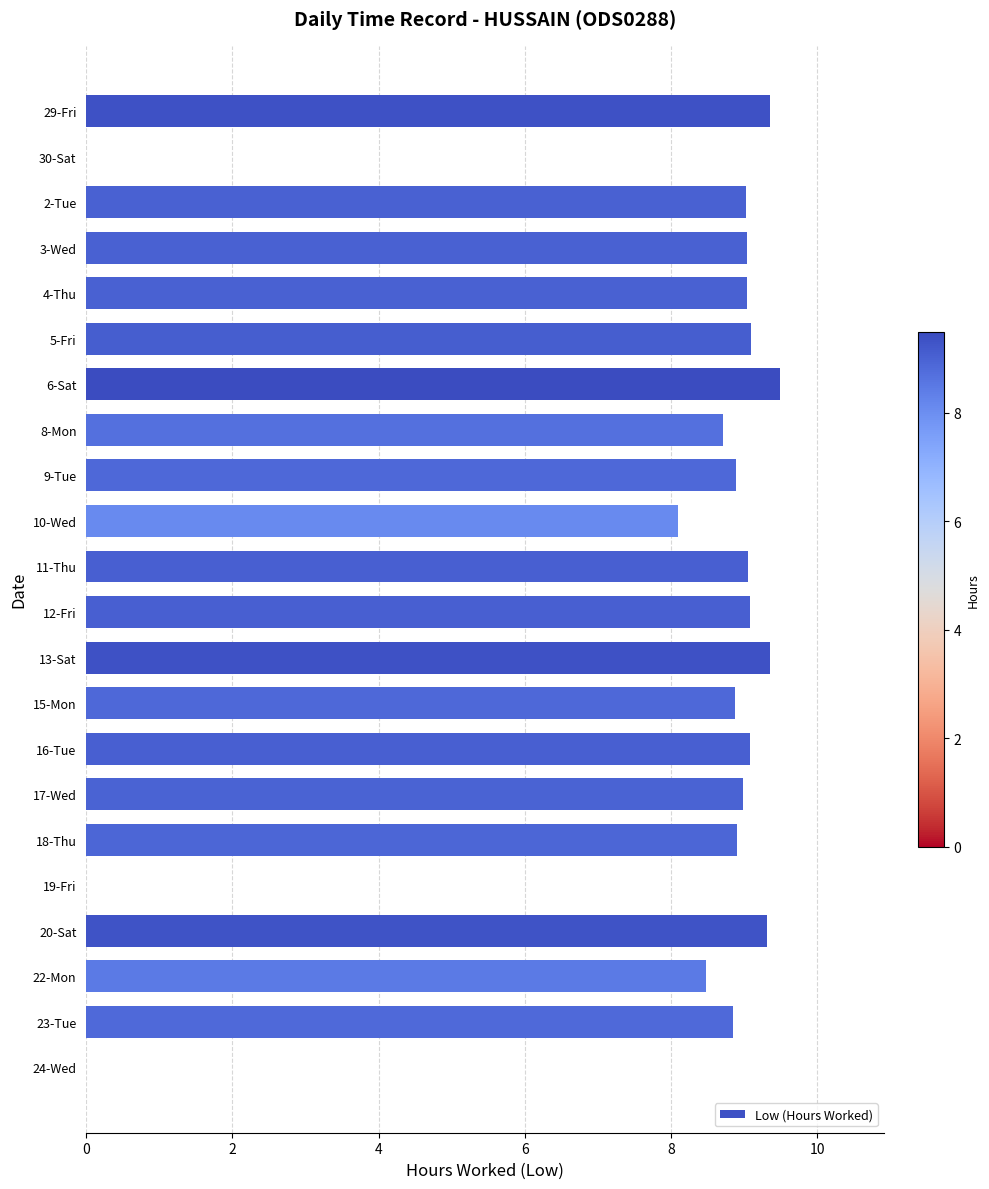

Which label corresponds to the largest value in the chart?

6-Sat